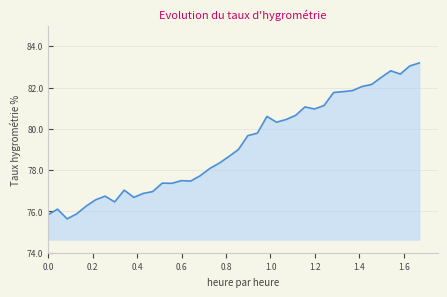

What is the minimum value shown in the chart?

75.6